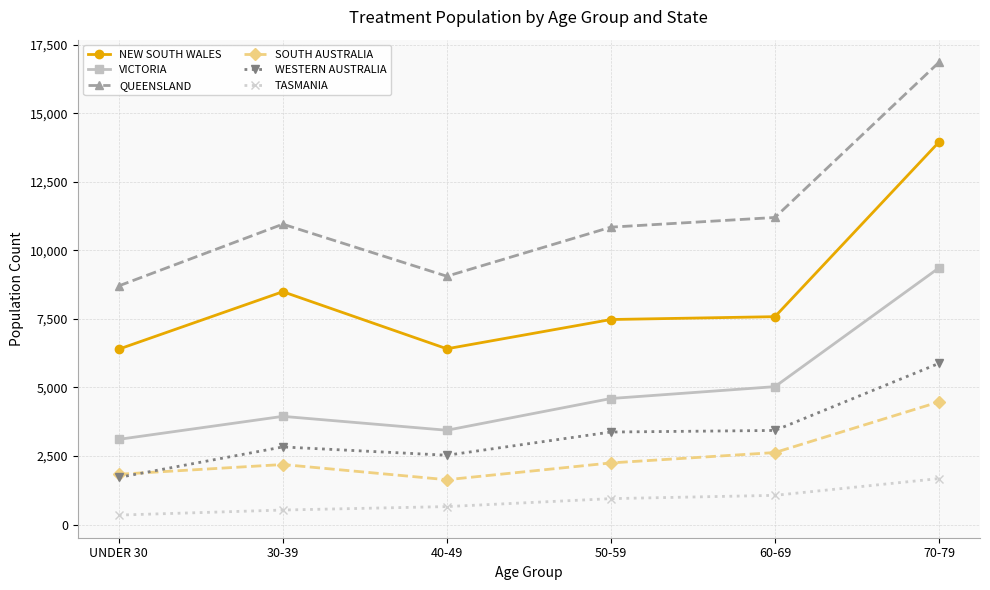

The value of VICTORIA at 30-39 is 3947. True or false?

True